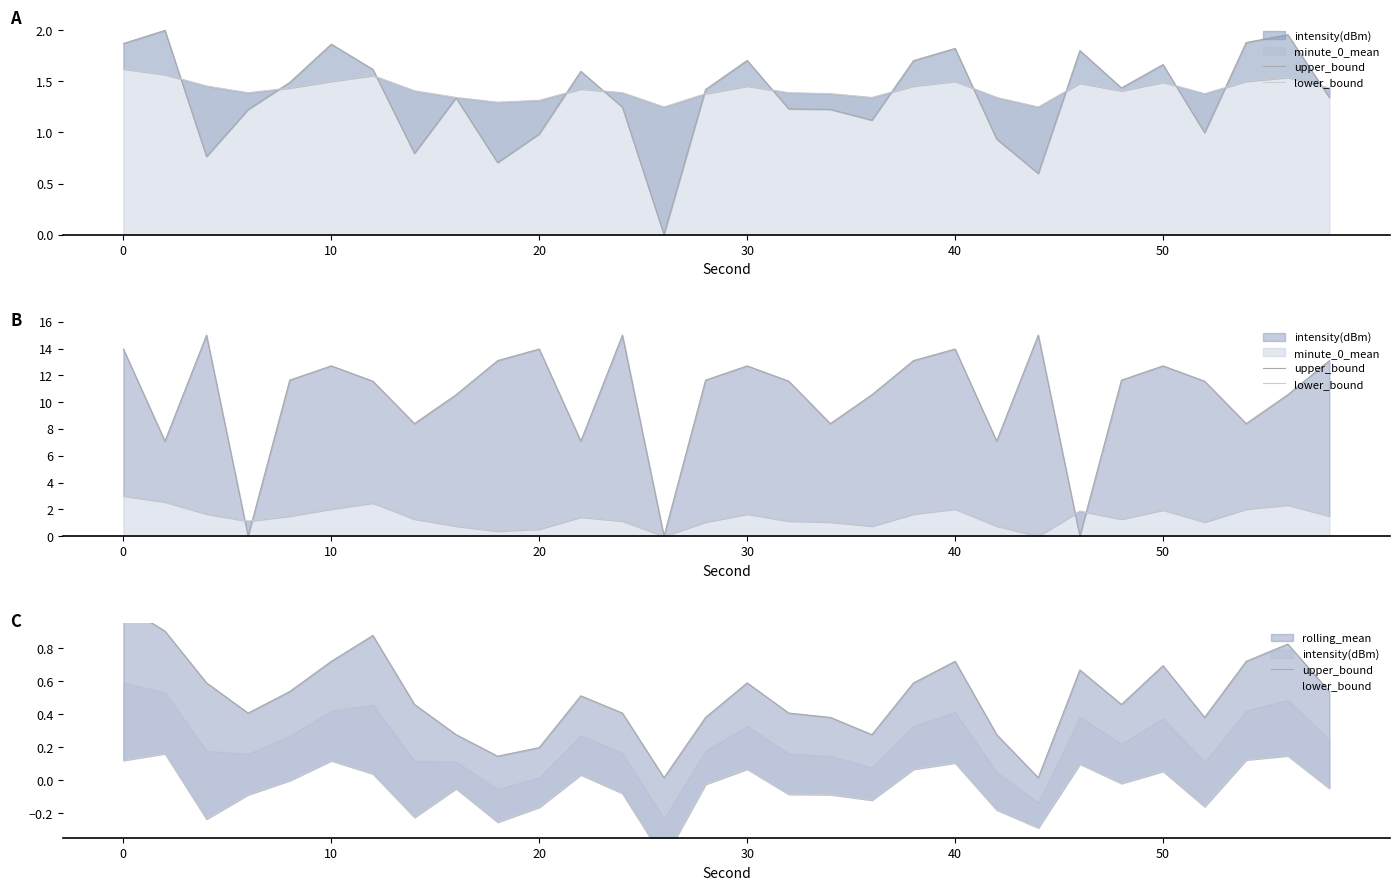

Reading left to right, transcribe all the data shown in this chart.

upper_bound: 1.1	0.9	0.6	0.4	0.5	0.7	0.9	0.5	0.3	0.1	0.2	0.5	0.4	0.0	0.4	0.6	0.4	0.4	0.3	0.6	0.7	0.3	0.0	0.7	0.5	0.7	0.4	0.7	0.8	0.5
lower_bound: 0.1	0.2	-0.2	-0.1	-0.0	0.1	0.0	-0.2	-0.1	-0.3	-0.2	0.0	-0.1	-0.5	-0.0	0.1	-0.1	-0.1	-0.1	0.1	0.1	-0.2	-0.3	0.1	-0.0	0.1	-0.2	0.1	0.1	-0.1